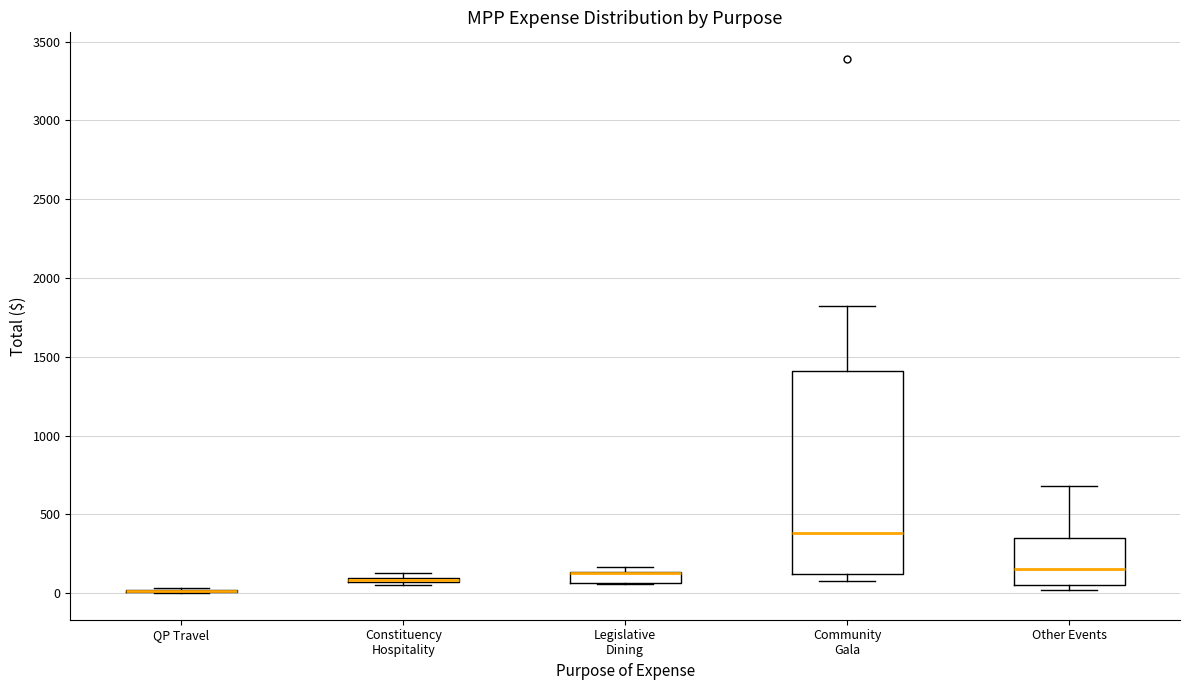

Which box is the tallest, from its lower edge to its upper edge?

Community Gala